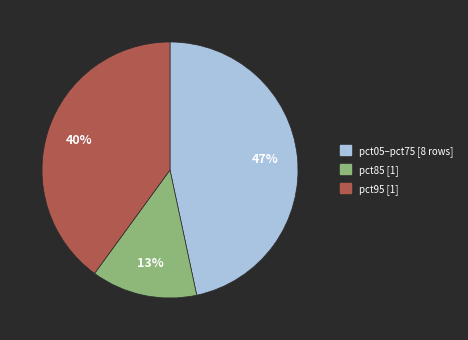

Do pct05–pct75 [8 rows] and pct85 [1] together represent more than half of the pie?

Yes